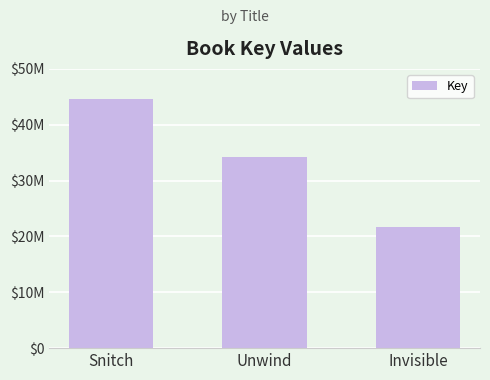

Reading left to right, transcribe all the data shown in this chart.

44609654	34293211	21637030